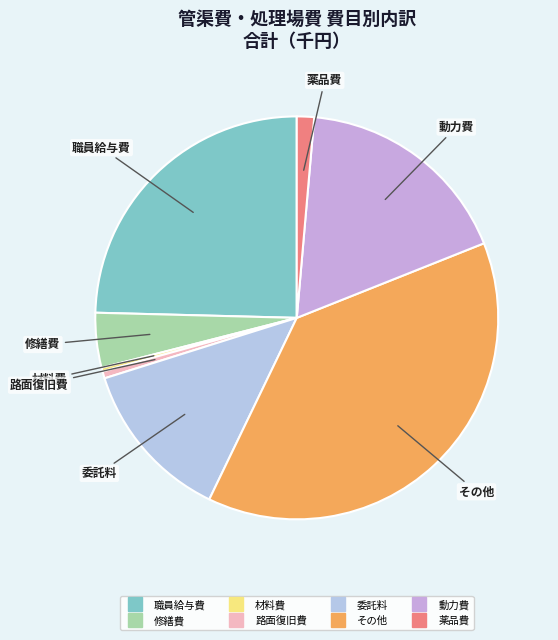

How many slices are in this pie chart?

8